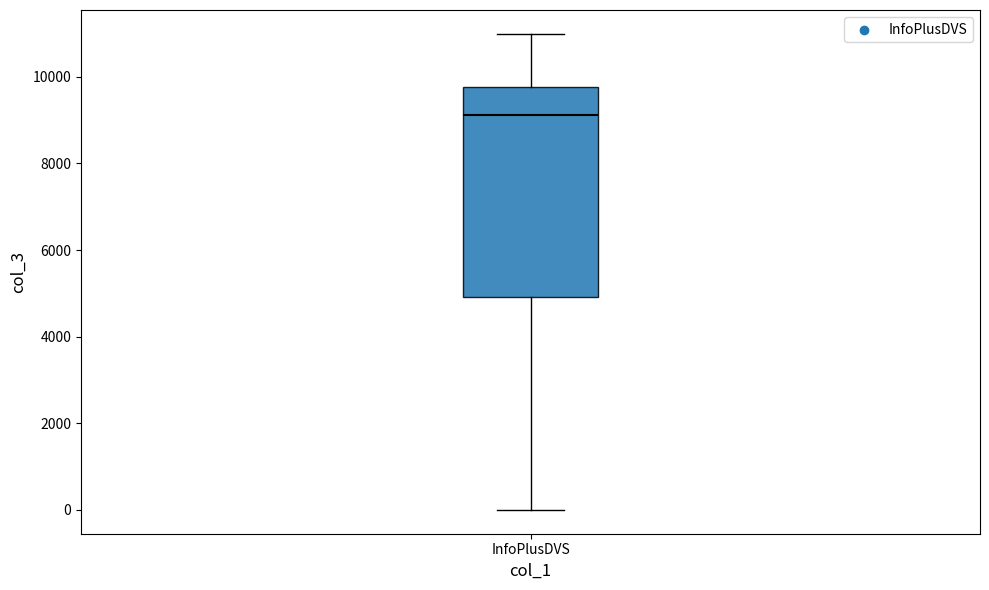

Transcribe this box plot: give where the median line is, the range the box spans, and where the two whiskers end, as read against the y-axis. The values are not printed on the chart, so give them approximately, as read against the axis.

median 9200, box 5000 to 9800, whiskers 0 to 11000